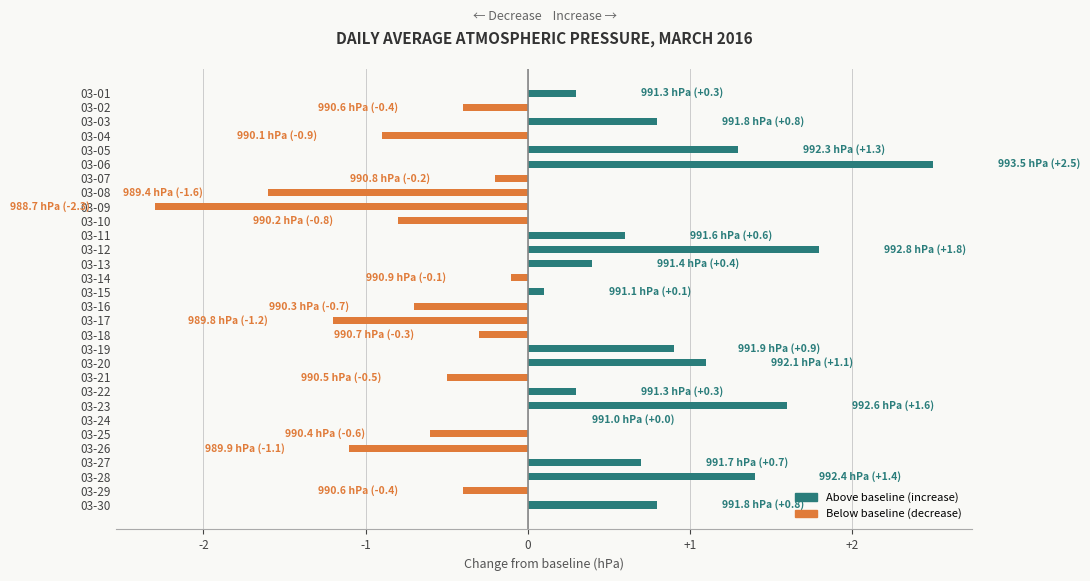

Which label corresponds to the largest value in the chart?

03-06